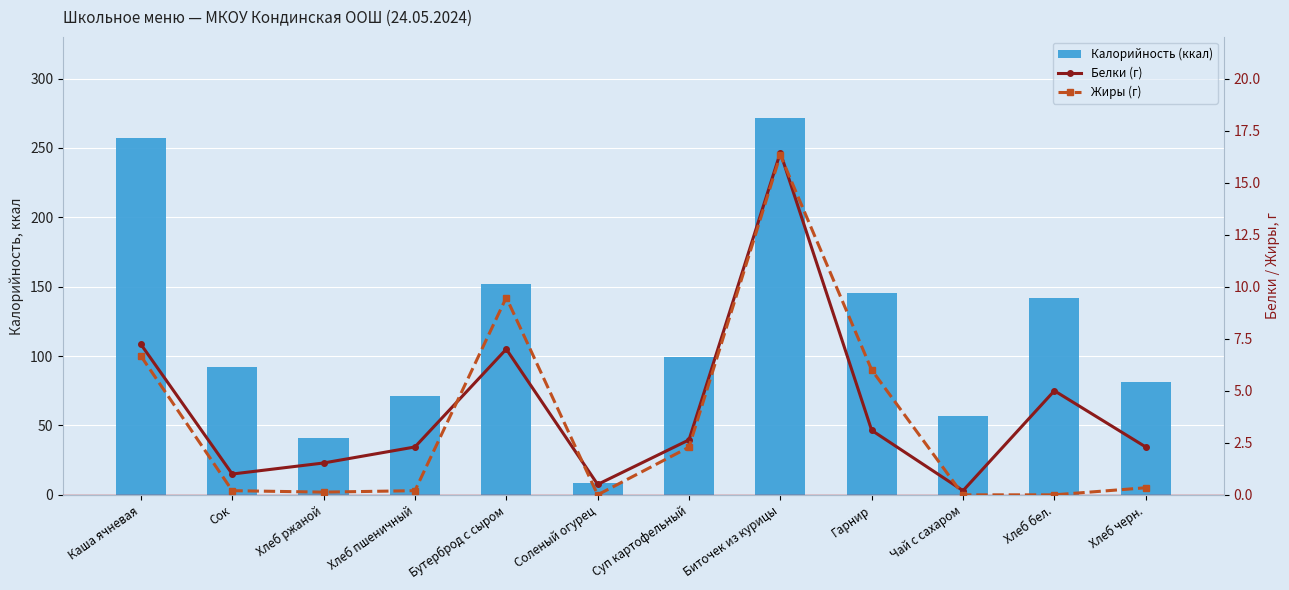

At how many categories does at least one series exceed 18?

11